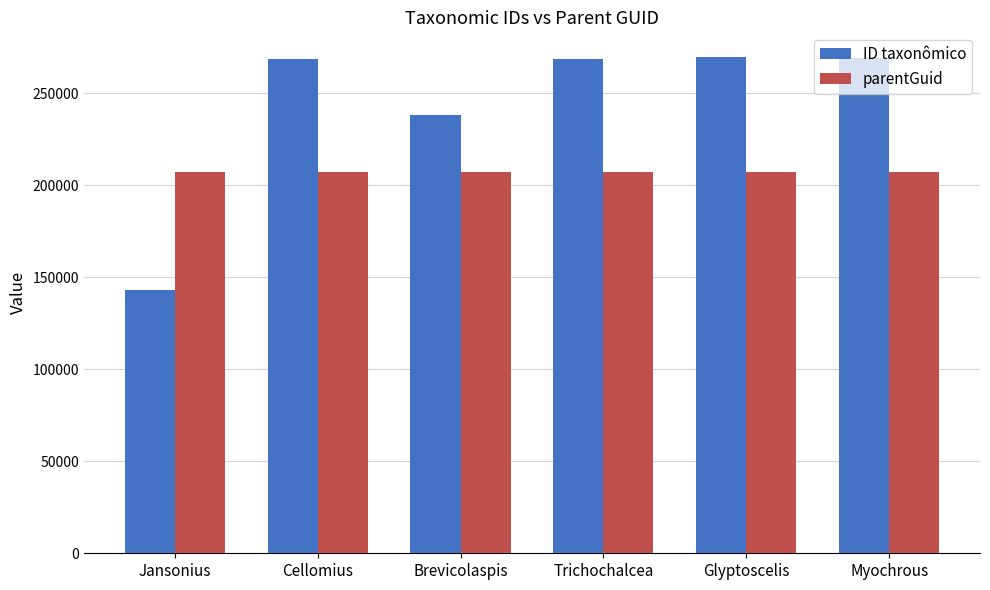

Read the parentGuid value at Myochrous.

207056